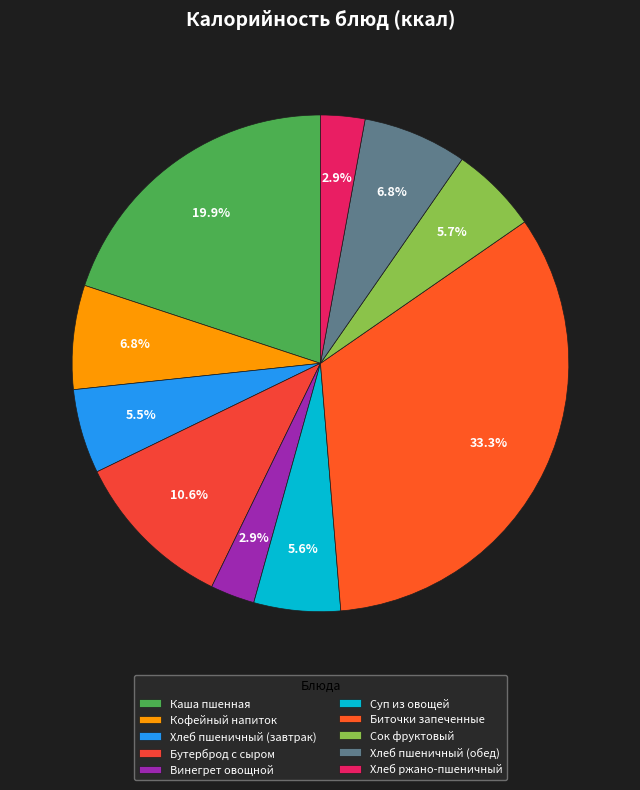

What percentage is the Бутерброд с сыром slice, to the nearest percent?

11%